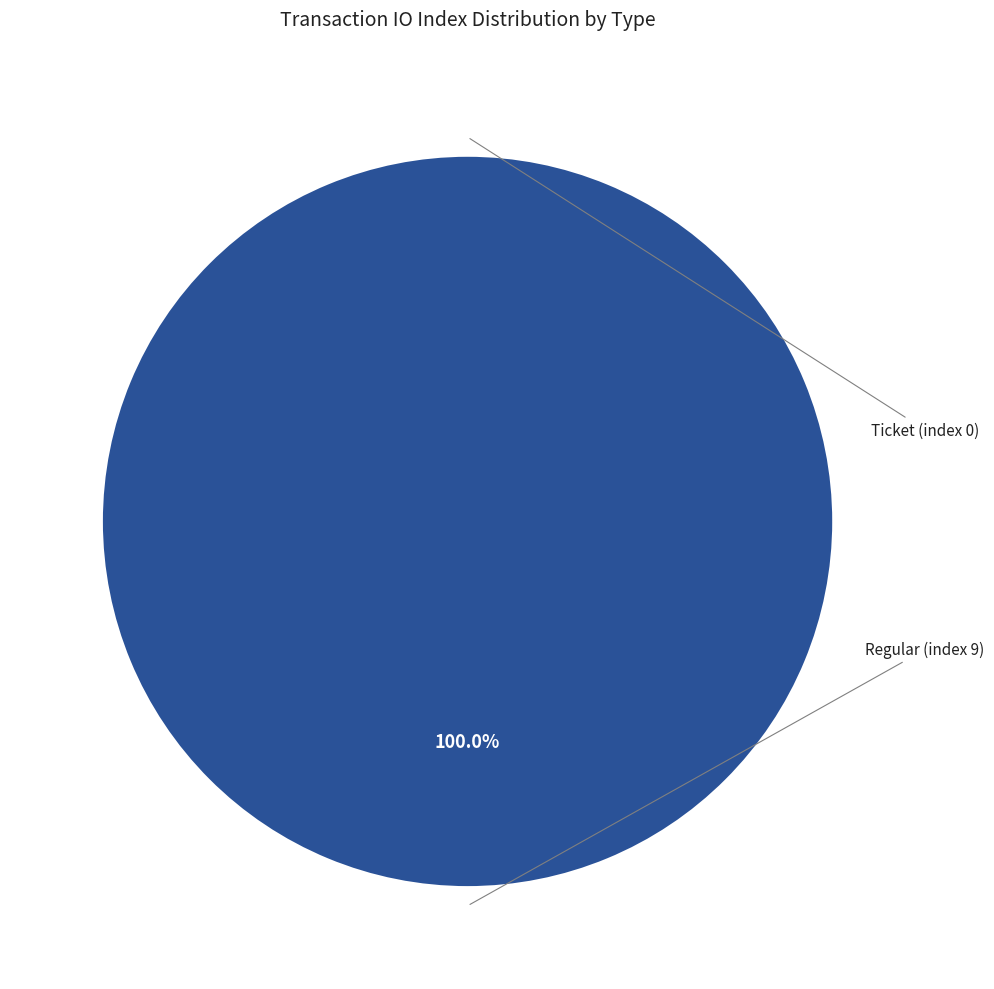

True or false: Regular (index 9) accounts for 100% of the total.

True